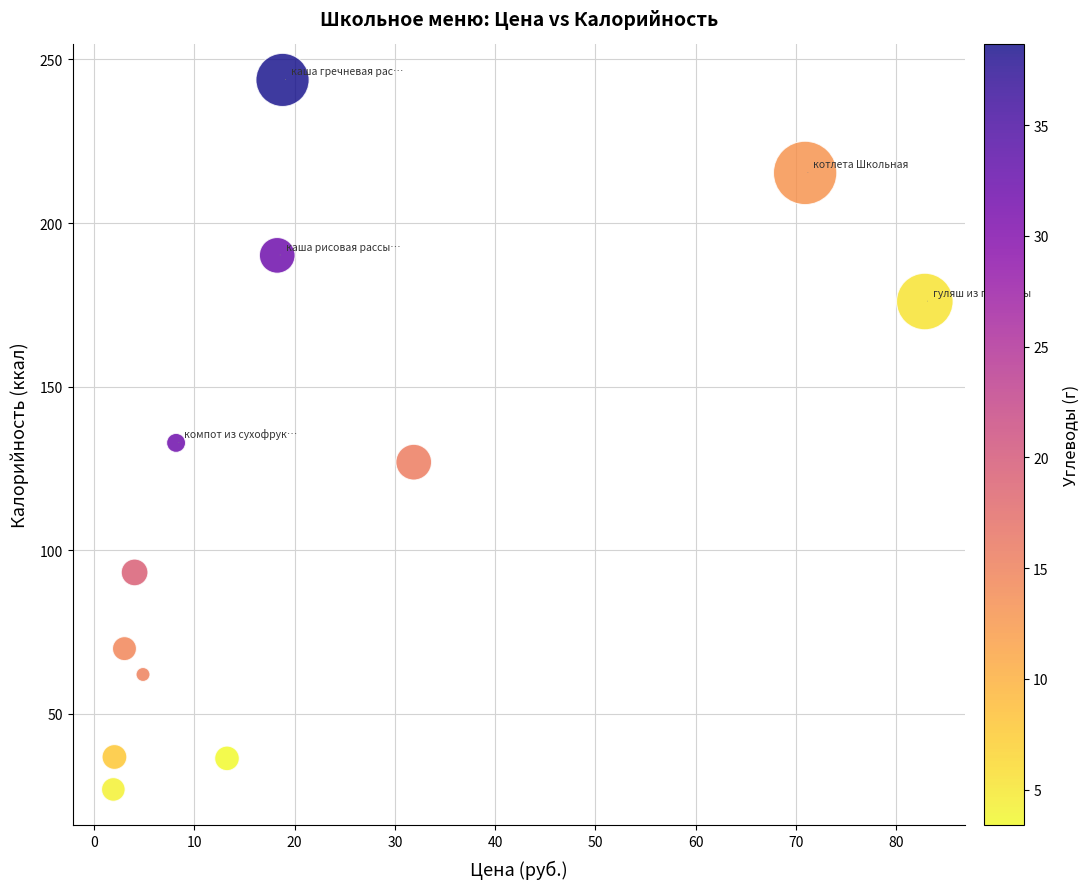

What is the average Y value?

117.5